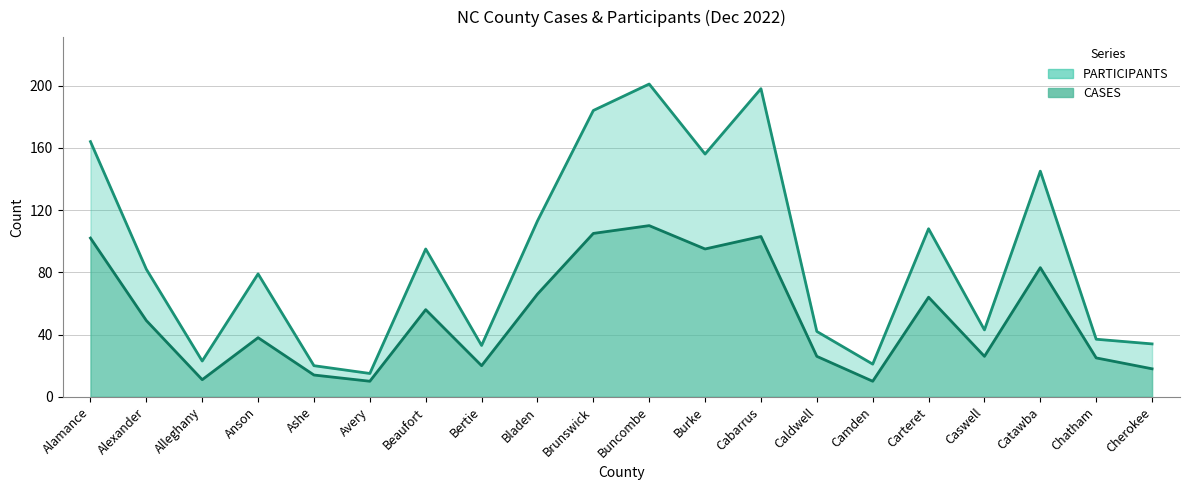

What is the label of the 4th point from the right?

Caswell